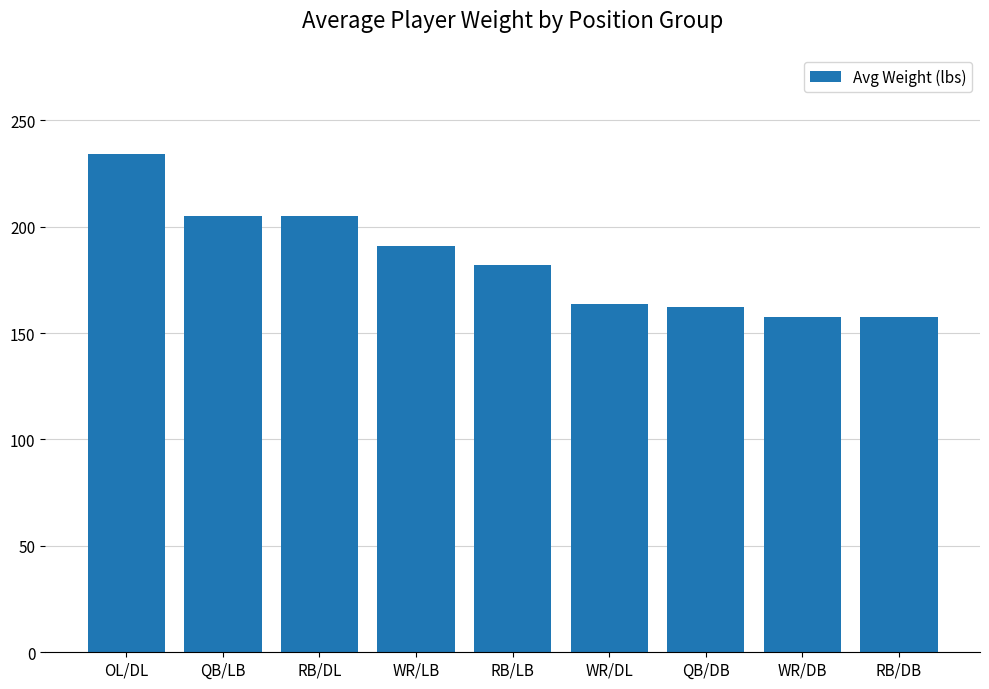

Between RB/DL and OL/DL, which is larger?

OL/DL